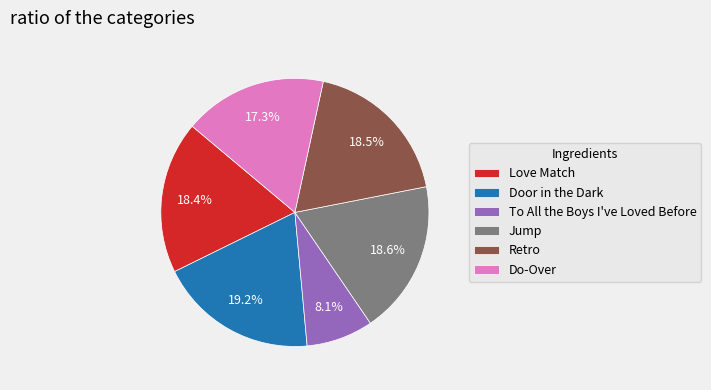

What is the ratio of the value at Love Match to the value at Jump?

1.0